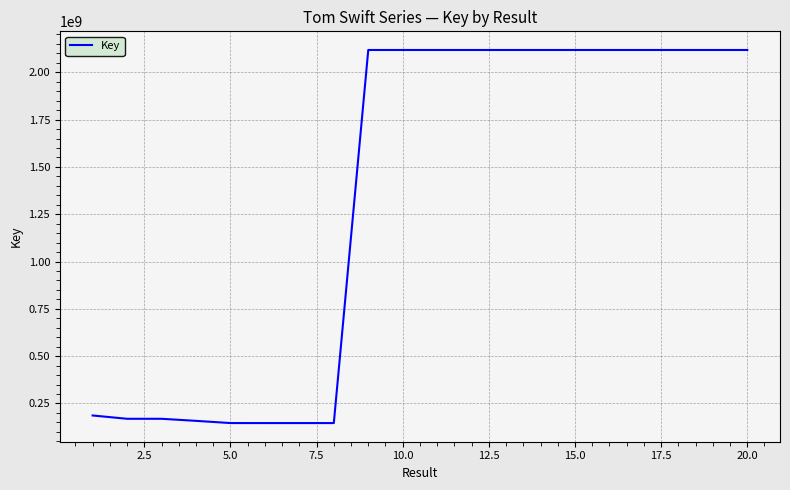

True or false: the data has more than 1 interior local peaks.

True